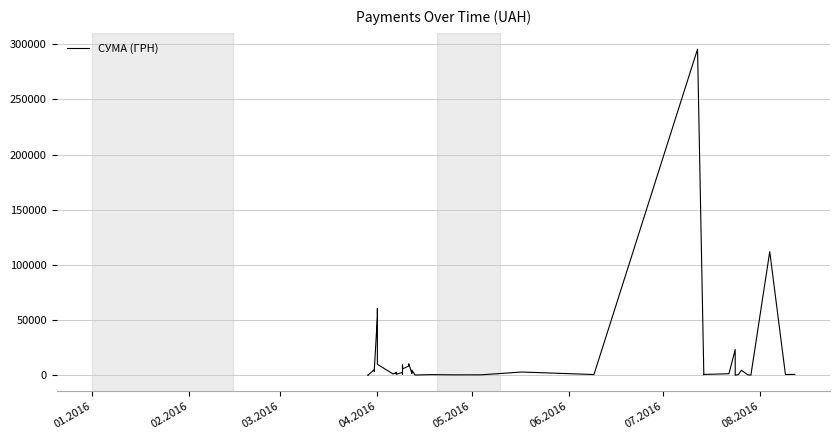

How many data points are less than 1592?

20